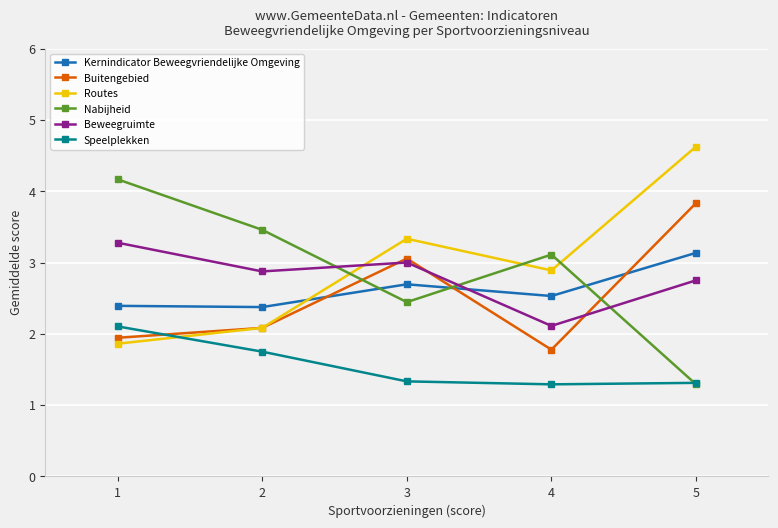

At which label does Buitengebied reach its minimum?

4